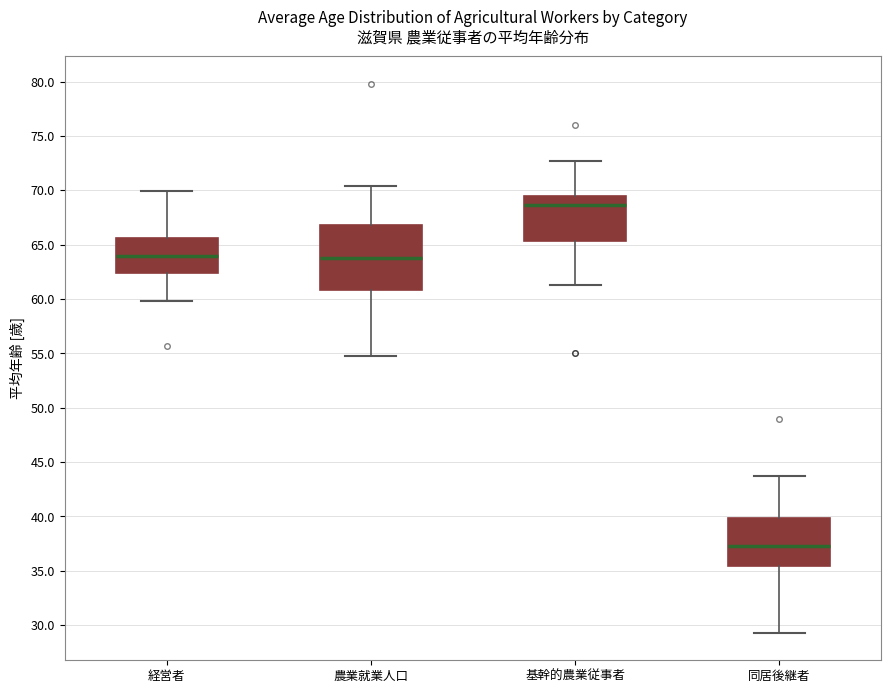

Comparing the boxes themselves (not the whiskers), which one is the tallest?

農業就業人口